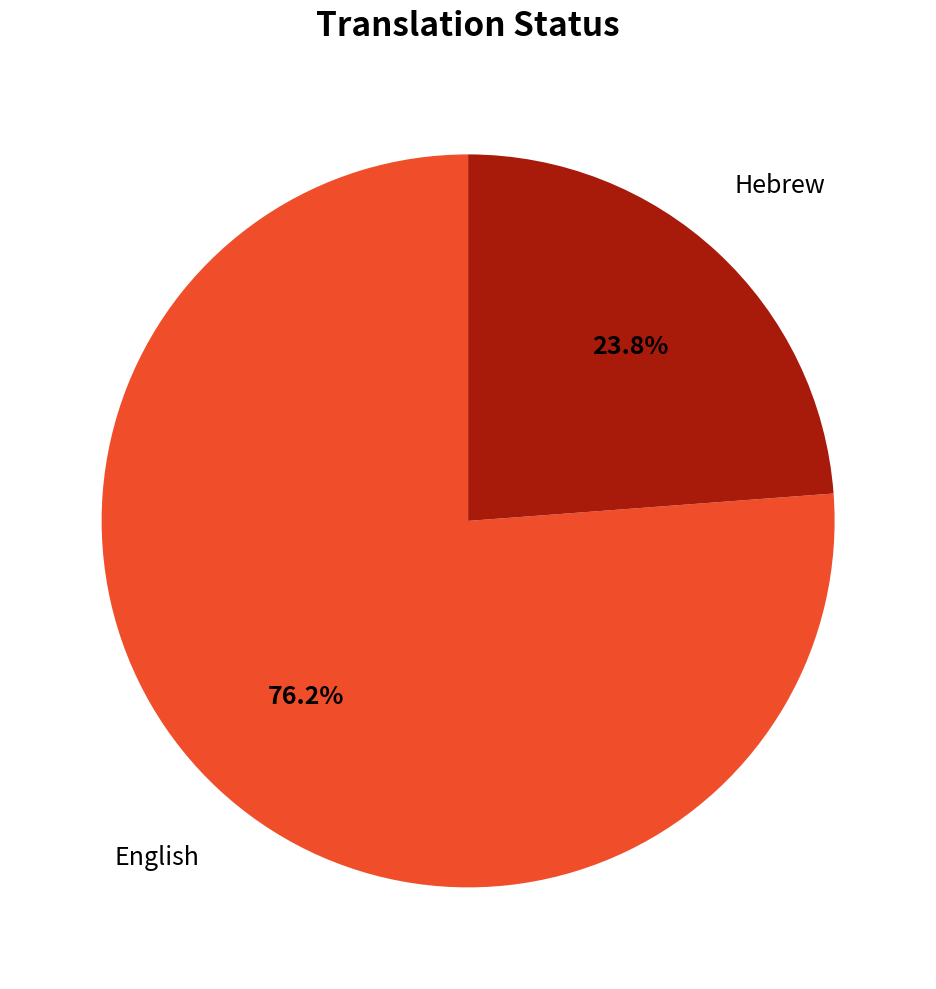

Does any single category account for the majority?

Yes